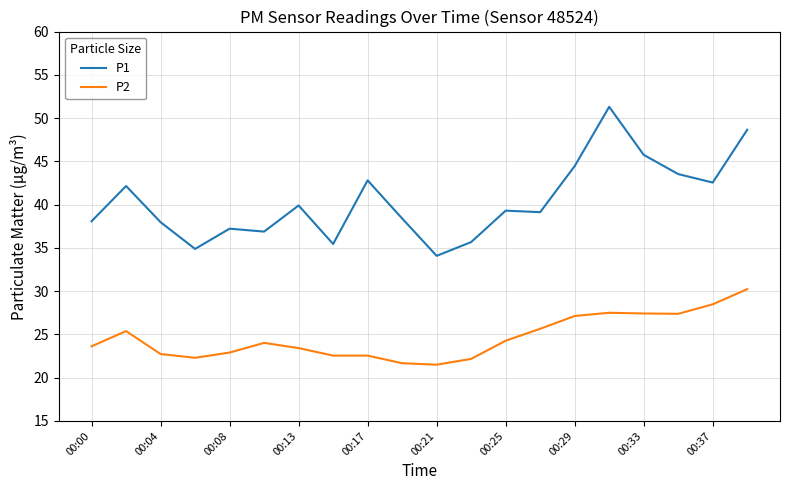

What is the difference between the maximum and minimum values in the P2 series?

8.7